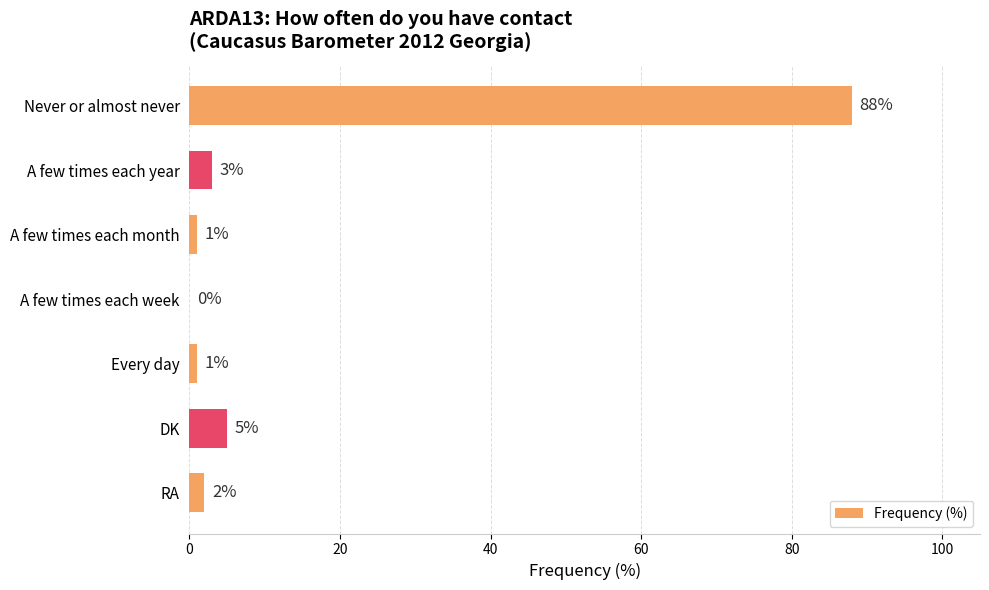

Reading top to bottom, what are all the values shown in this chart?

Never or almost never=88	A few times each year=3	A few times each month=1	A few times each week=0	Every day=1	DK=5	RA=2